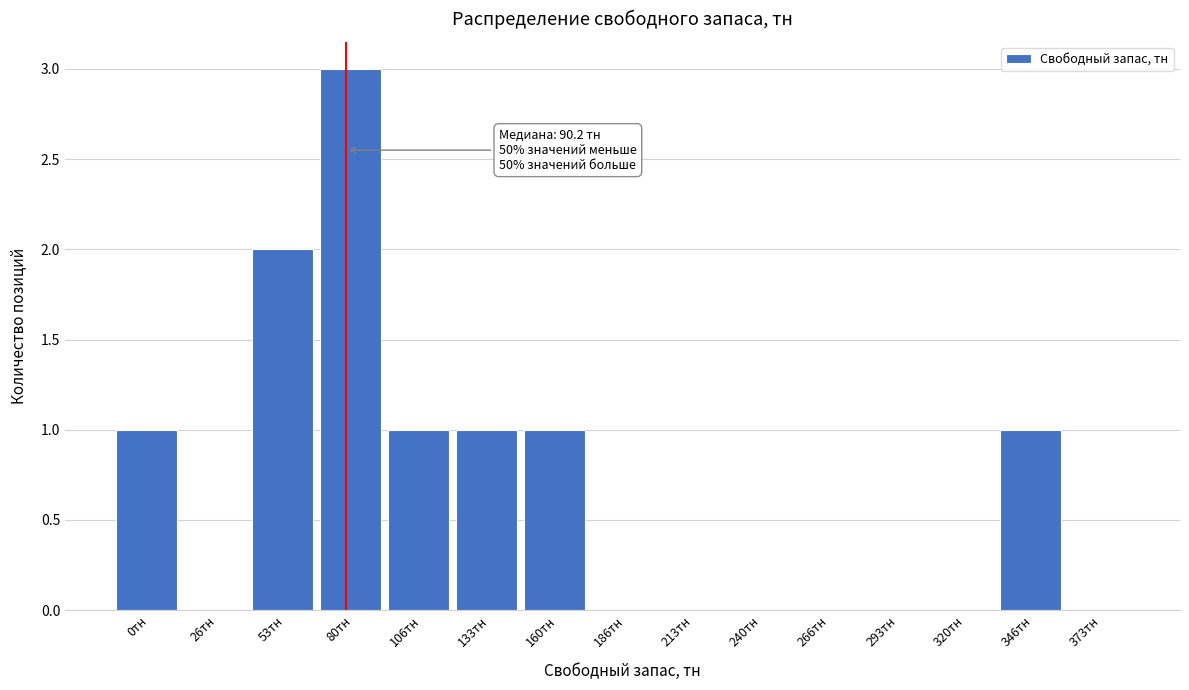

Reading left to right, extract all data points from this chart.

0тн=1	26тн=0	53тн=2	80тн=3	106тн=1	133тн=1	160тн=1	186тн=0	213тн=0	240тн=0	266тн=0	293тн=0	320тн=0	346тн=1	373тн=0